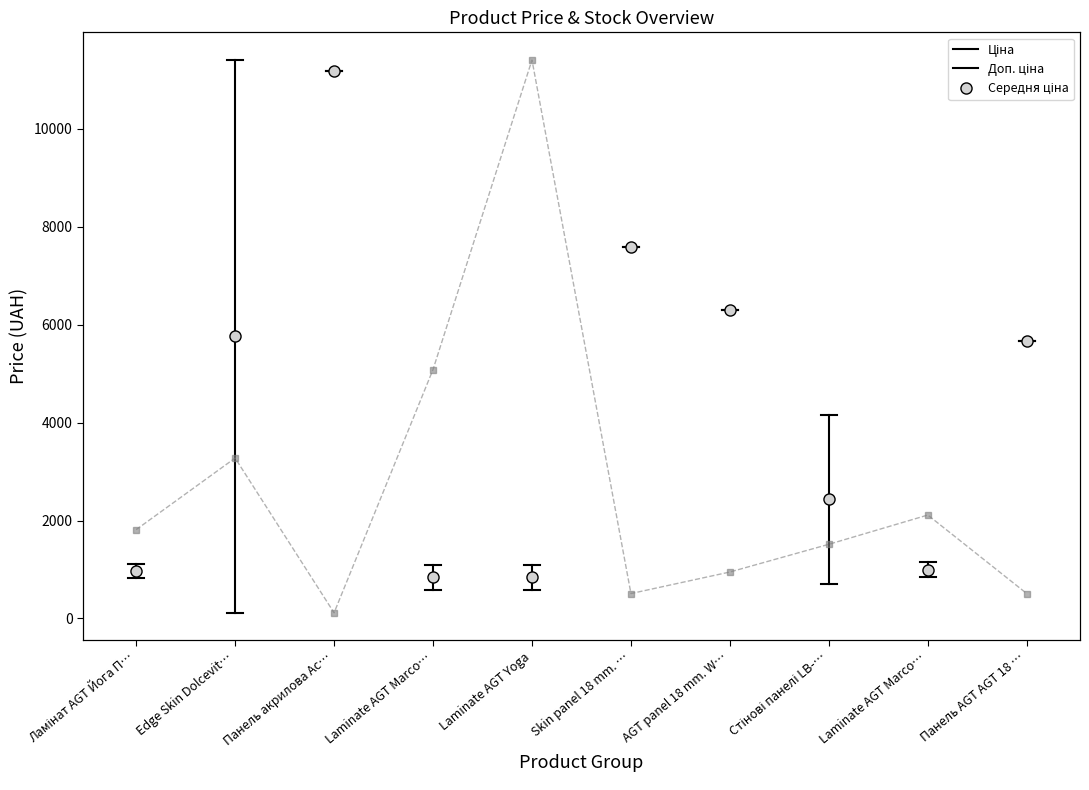

What is the difference between the second highest and second lowest values?

291